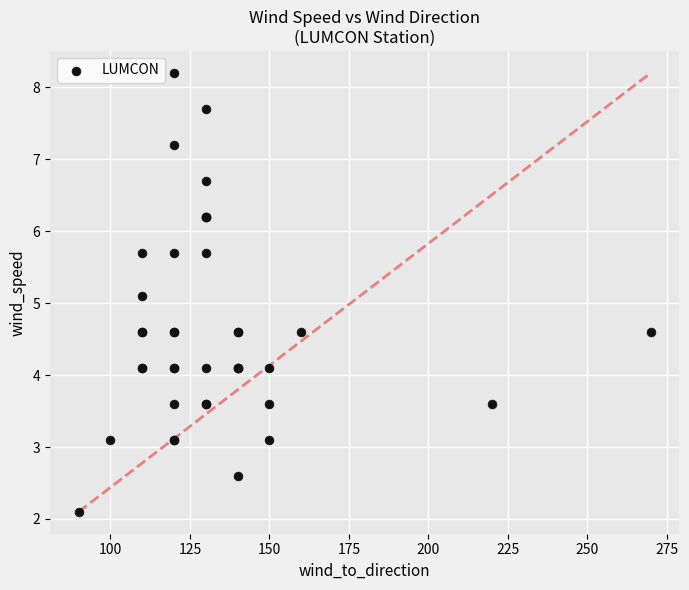

What Y value in the scatter plot is closest to 5?

5.1